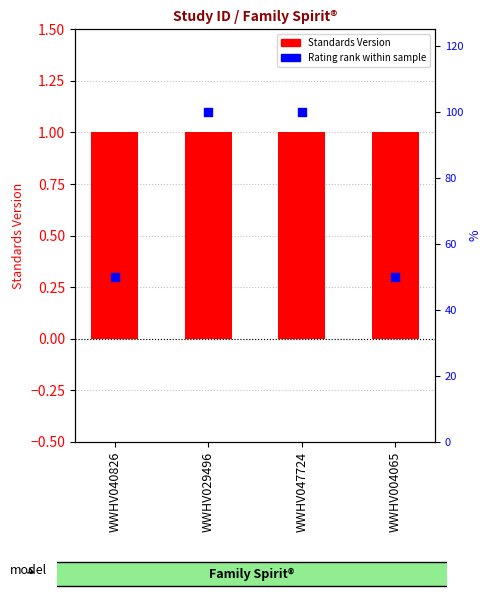

Which series has the largest total across all categories?

Rating rank